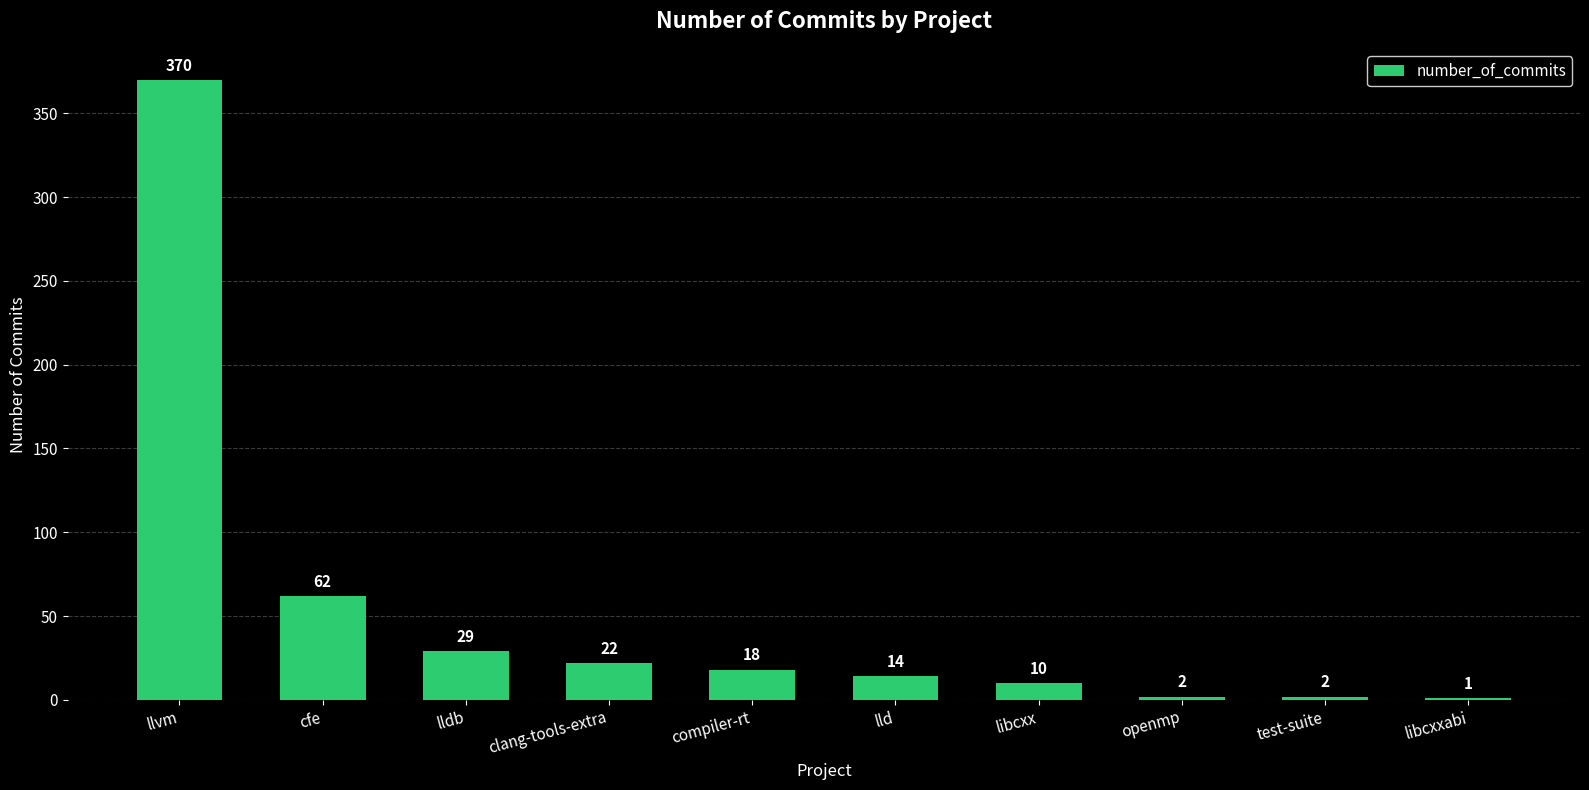

Where is the data nearest to the value 185?

cfe